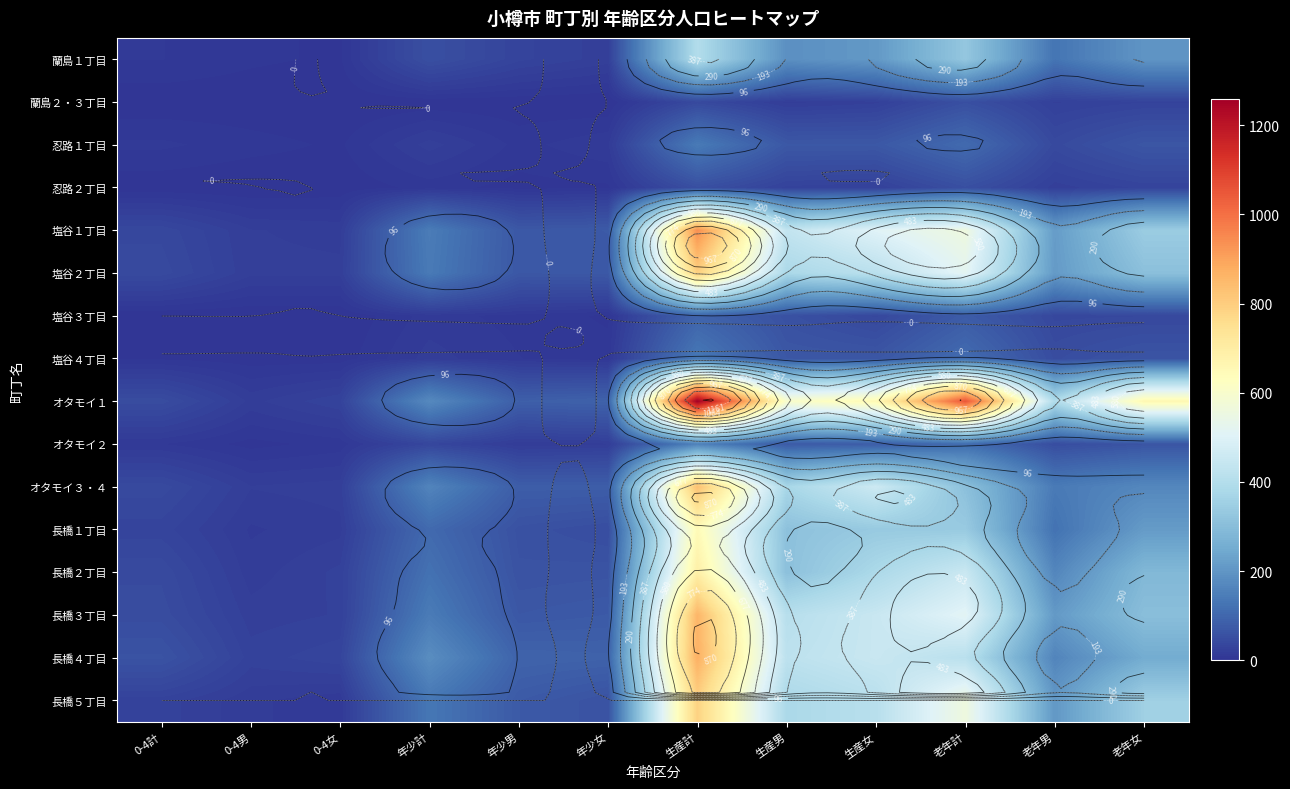

At which label does 蘭島２・３丁目 first exceed 18?

生産計